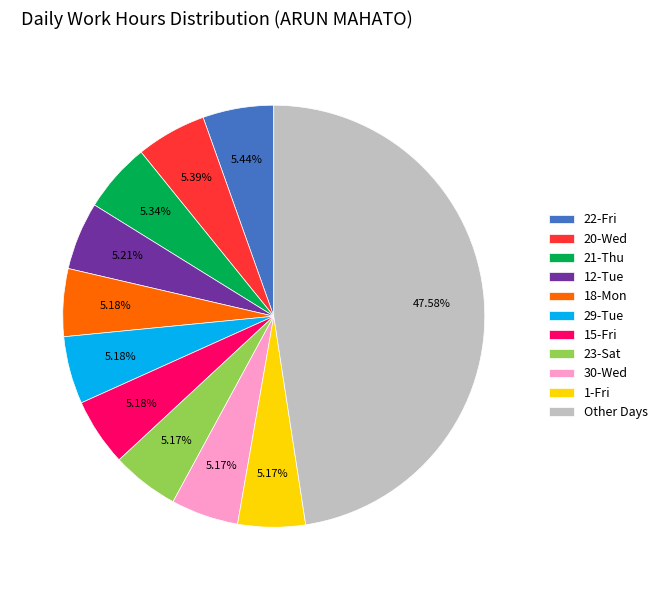

What is the ratio of the value at 18-Mon to the value at 12-Tue?

1.0